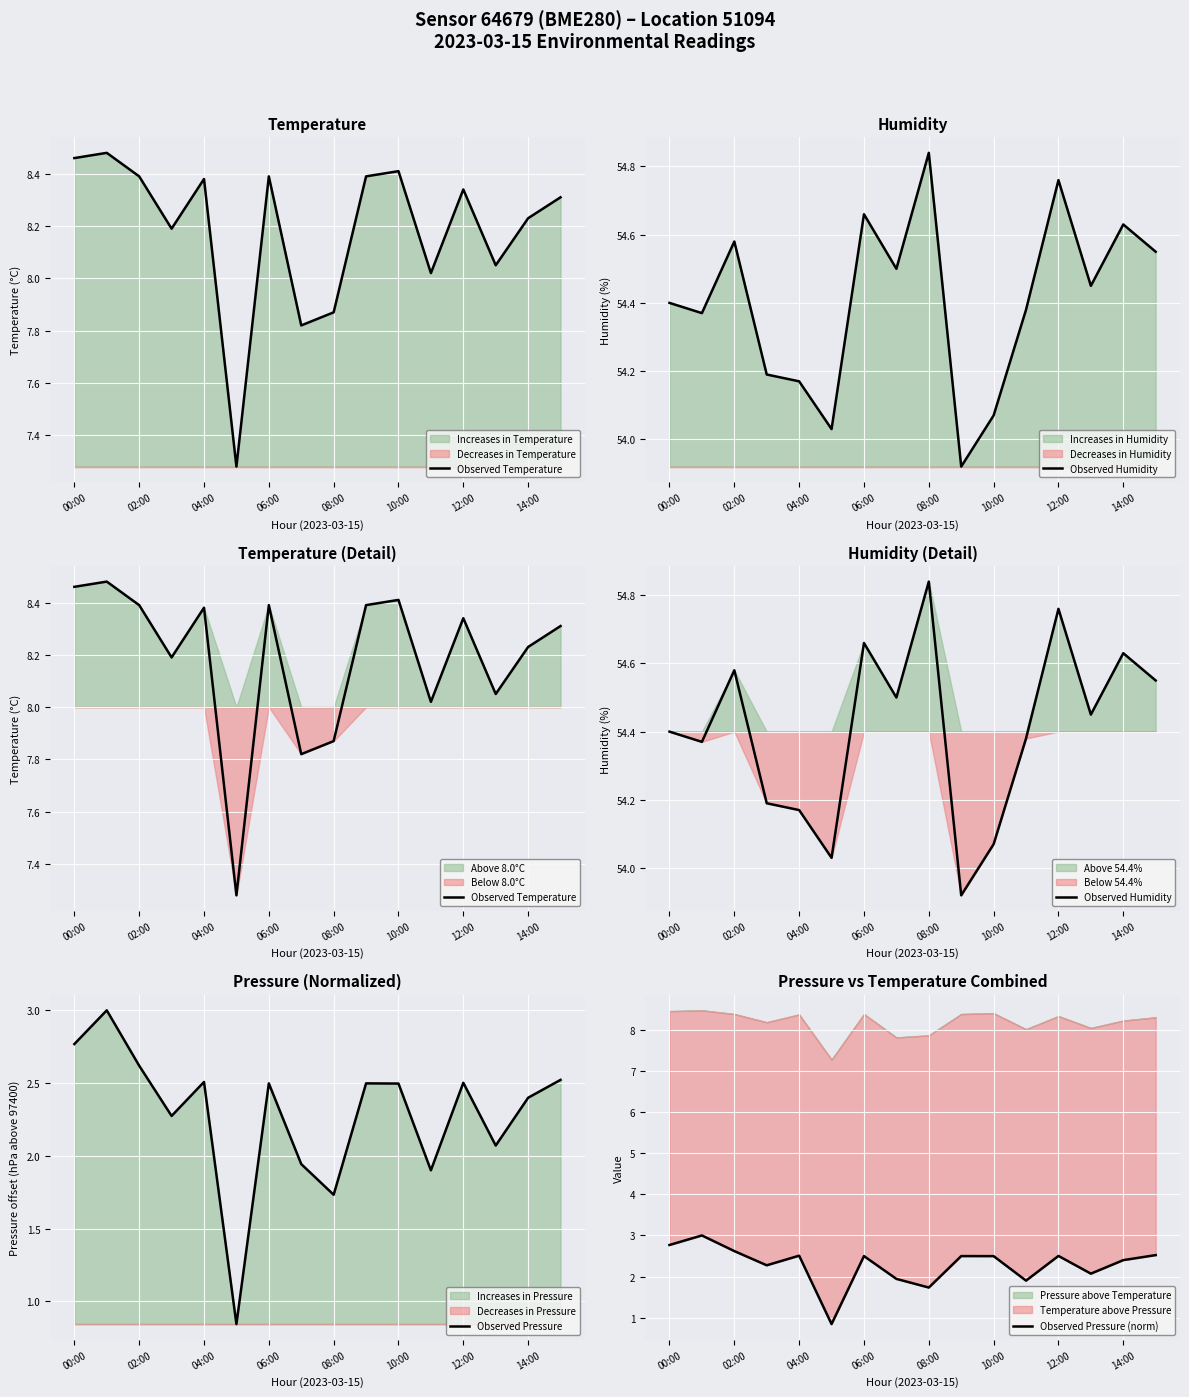

Is it true that Observed Pressure equals 3.3 at 04:00?

False